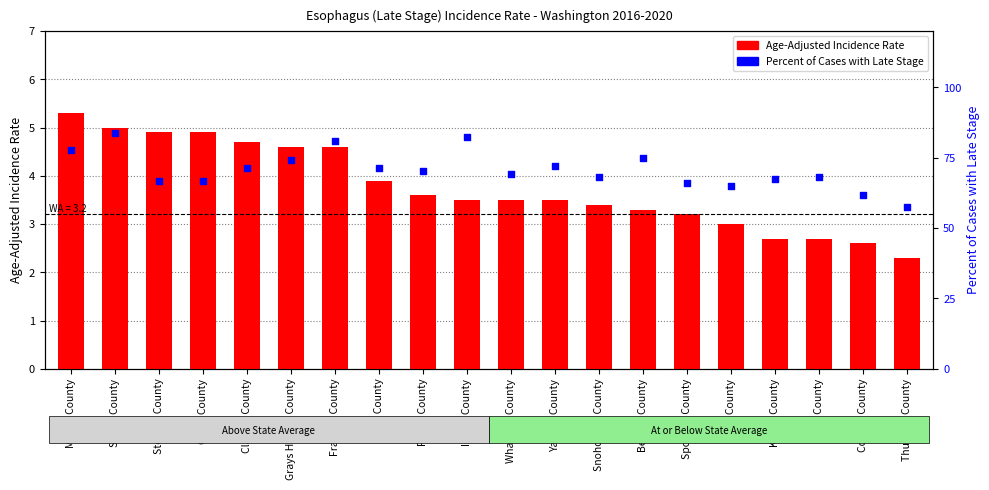

Which series contains the lowest Y value?

Age-Adjusted Incidence Rate